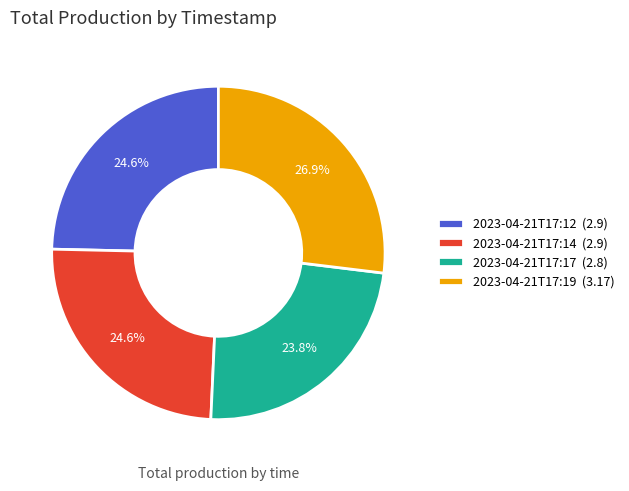

What is the ratio of the value at 2023-04-21T17:19 to the value at 2023-04-21T17:17?

1.1